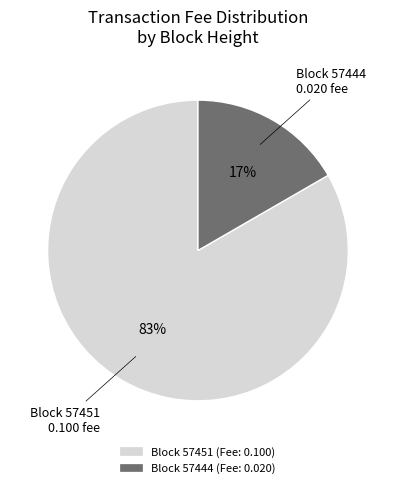

To the nearest percent, what is the average slice percentage?

50%